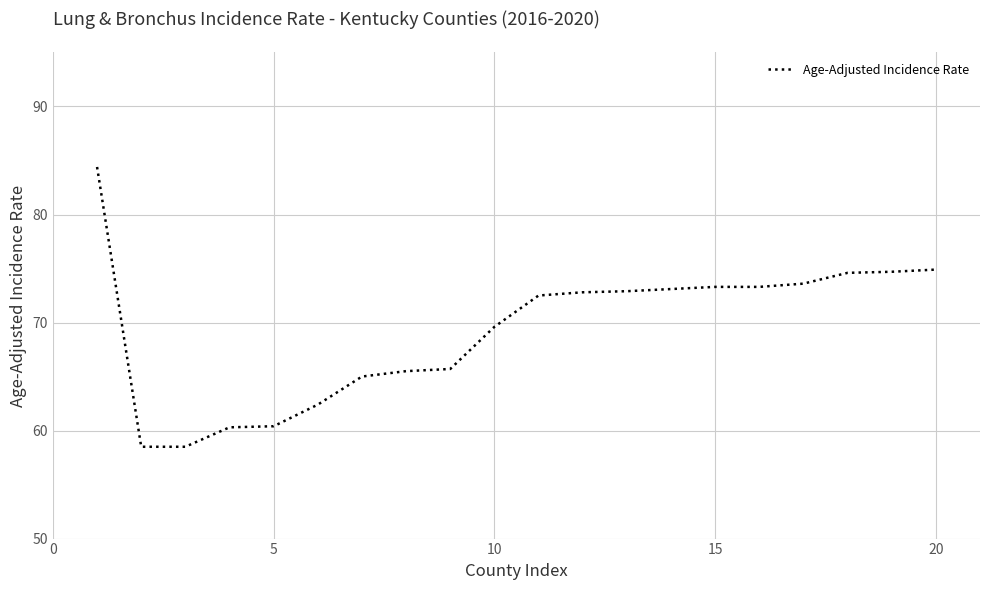

What is the difference between the maximum and minimum values?

25.9